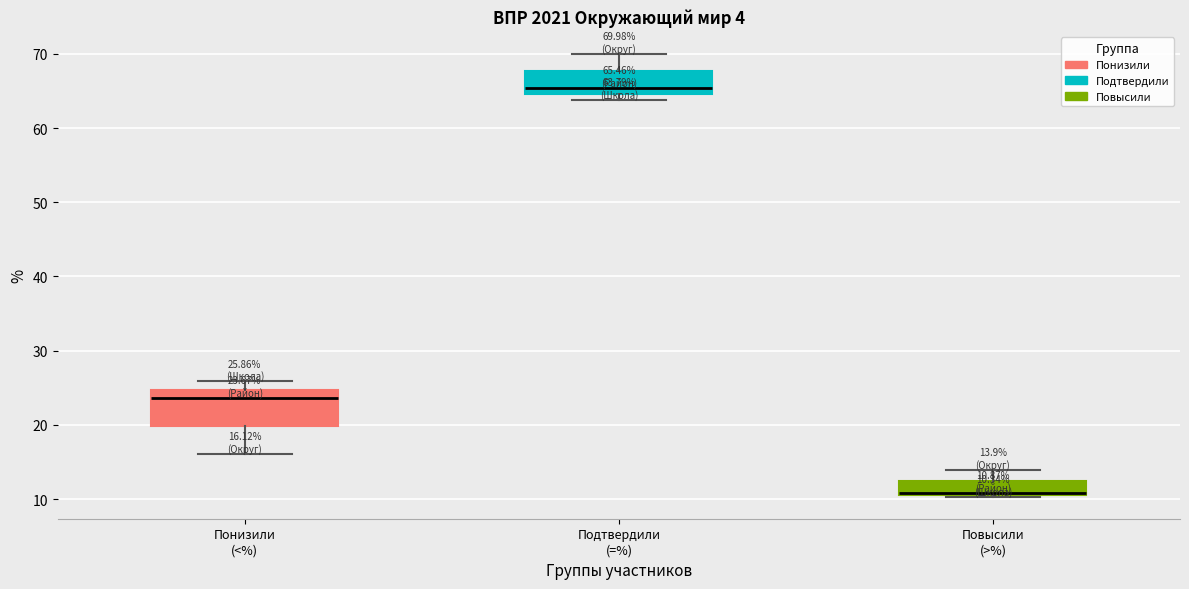

Which box has the highest median line?

Подтвердили (=%)